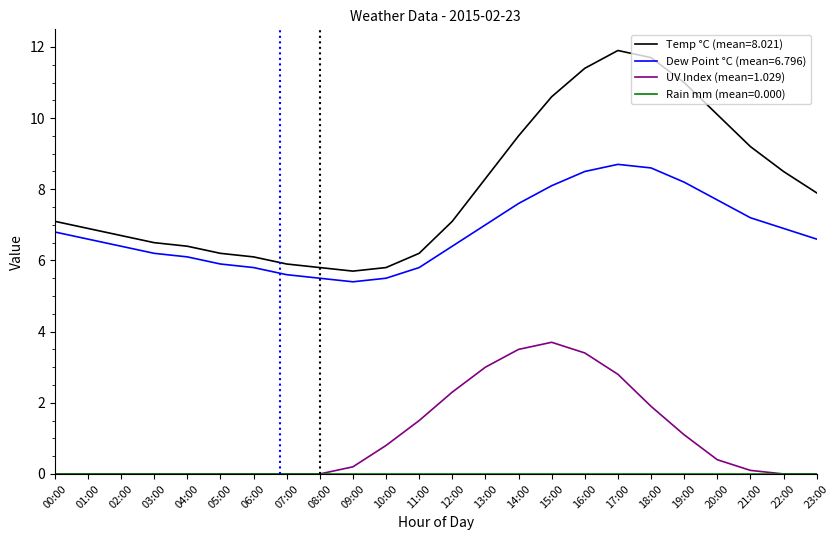

True or false: UV Index (mean=1.029) has a value of 0.4 at 18:00.

False